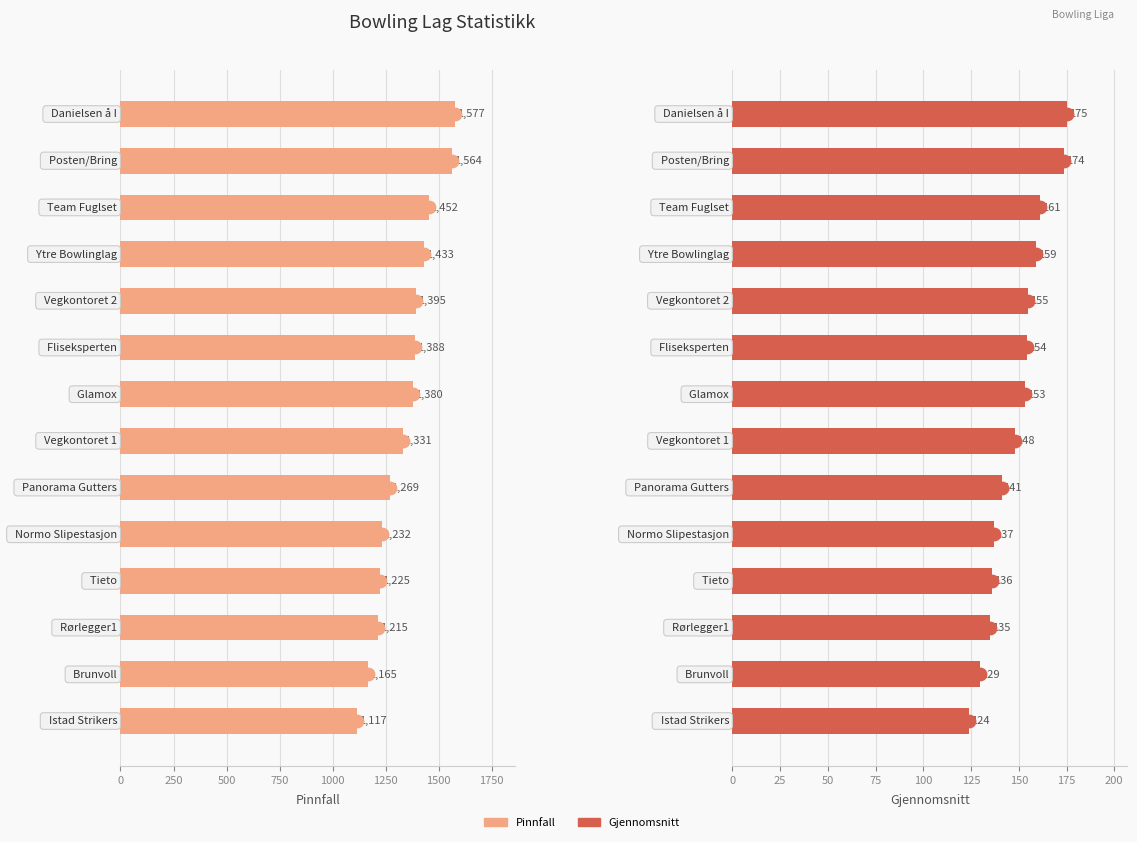

Which series reaches the maximum Y coordinate?

Pinnfall